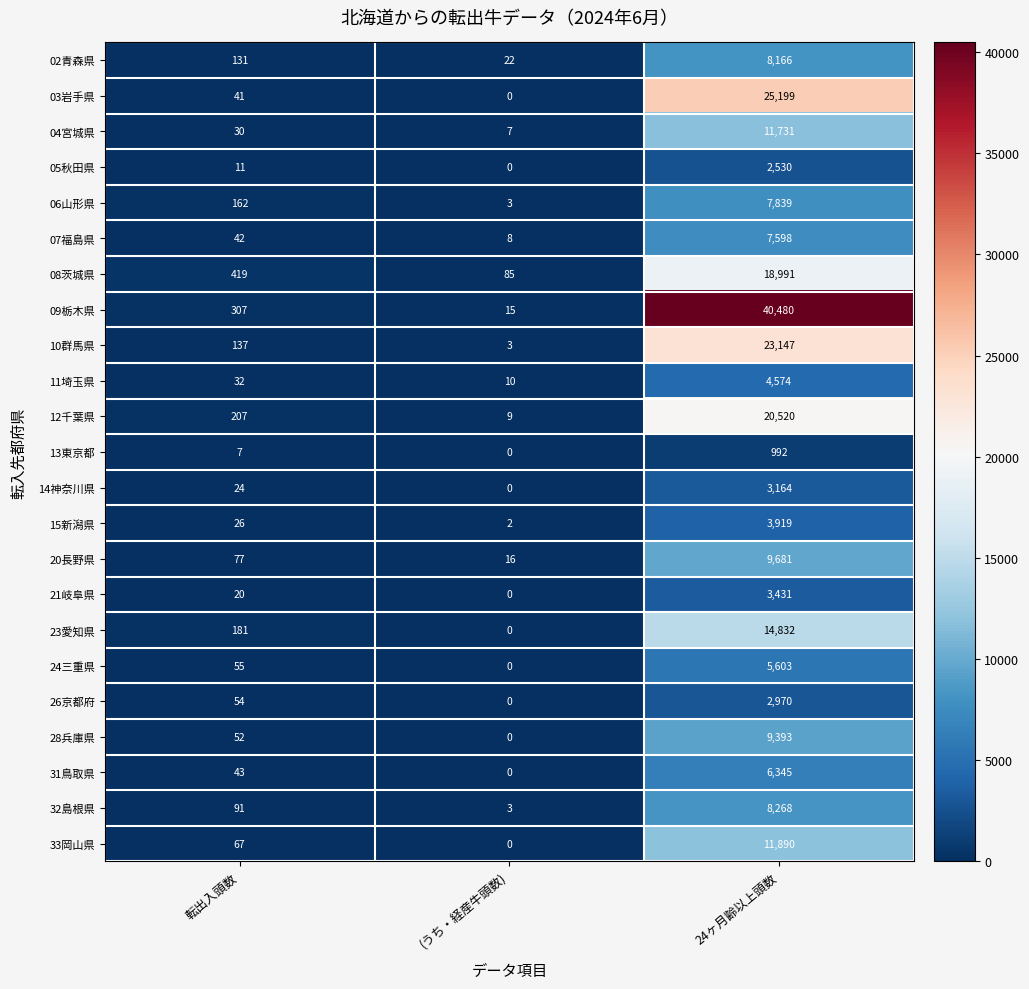

At which category does the chart reach its minimum across all series?

(うち・経産牛頭数)